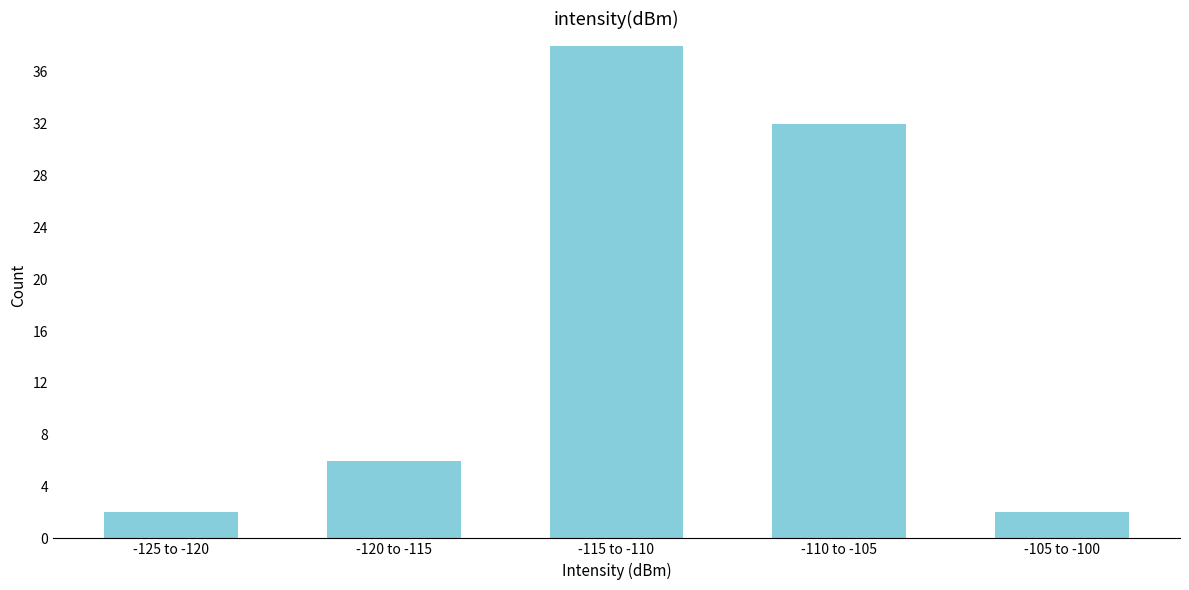

Reading left to right, transcribe all the data shown in this chart.

-125 to -120=2	-120 to -115=6	-115 to -110=38	-110 to -105=32	-105 to -100=2